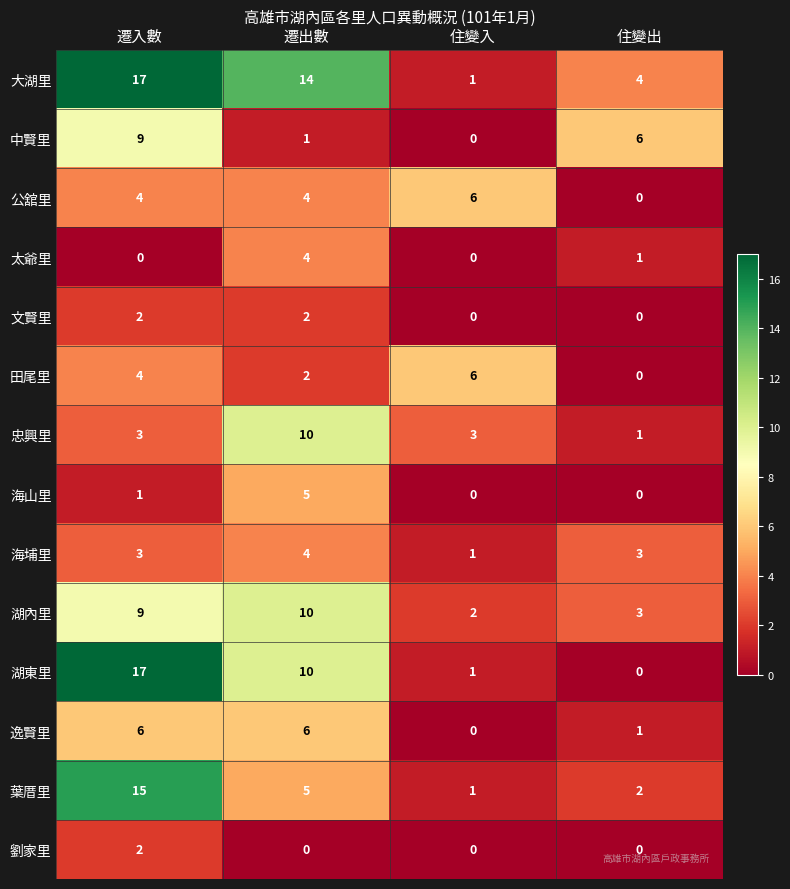

What is the spread (max minus min) of values at 遷入數?

17